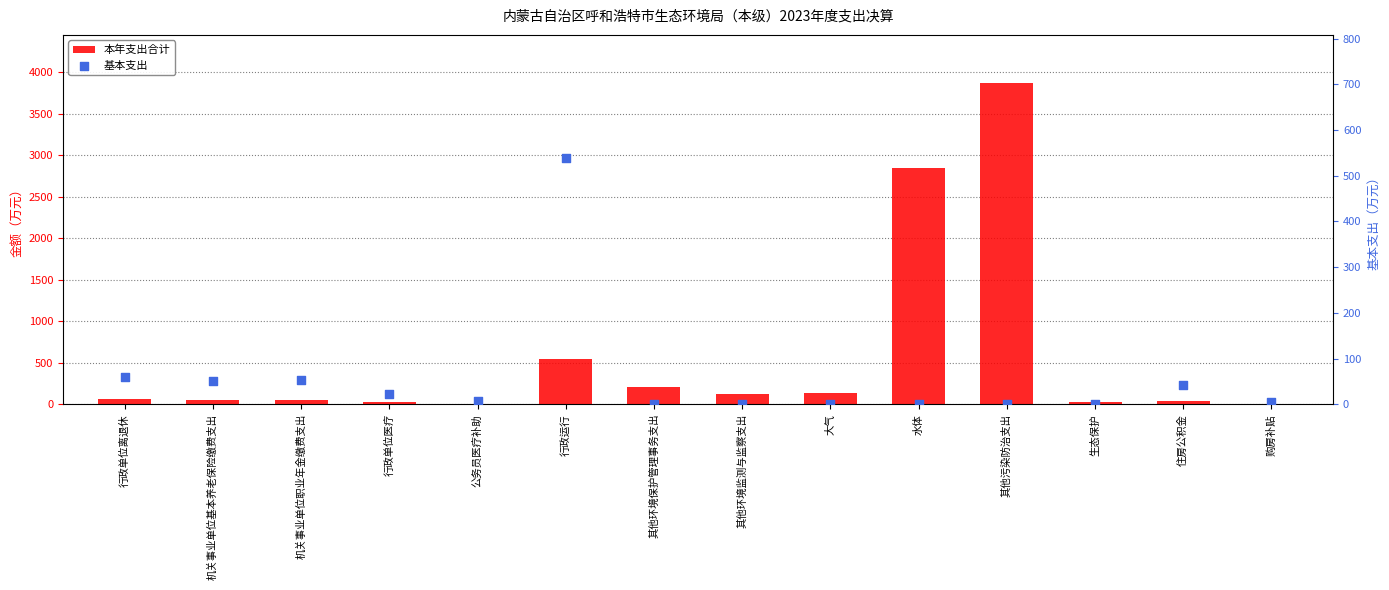

At how many categories does at least one series exceed 1780?

2